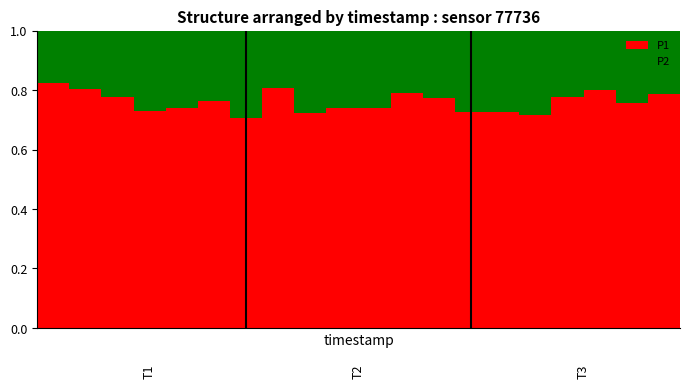

Count the P1 values in the range 0 to 1.

20